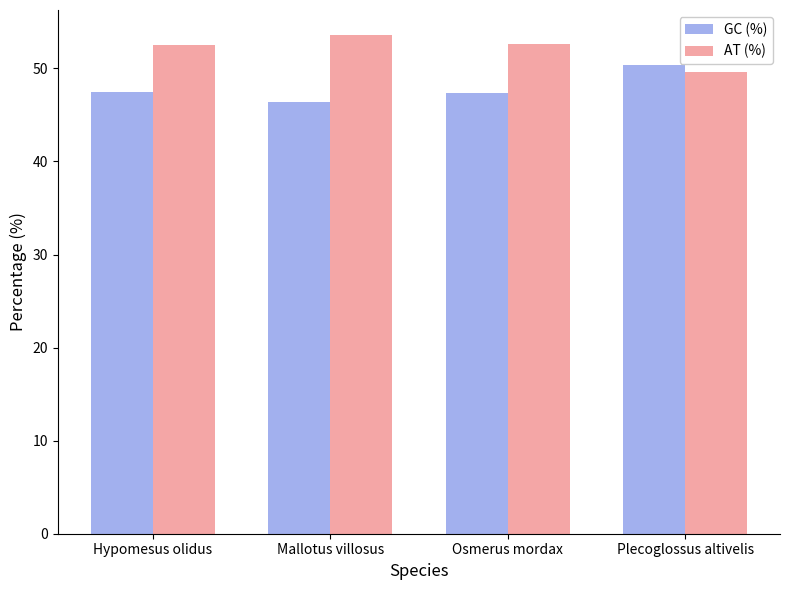

What is the approximate value of AT (%) at Osmerus mordax?

52.6